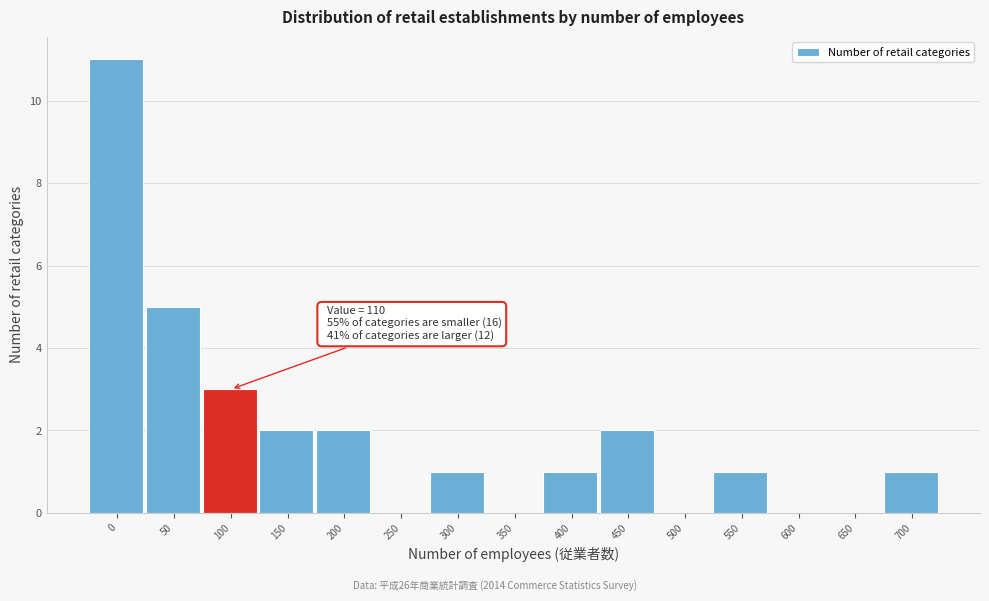

Reading left to right, transcribe all the data shown in this chart.

0=11	50=5	100=3	150=2	200=2	250=0	300=1	350=0	400=1	450=2	500=0	550=1	600=0	650=0	700=1